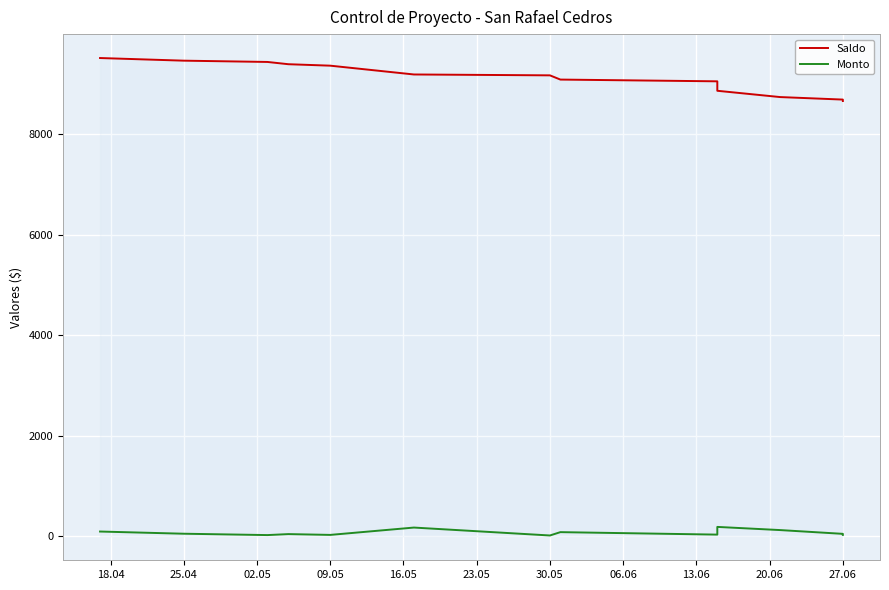

How many data points does each series have?

13